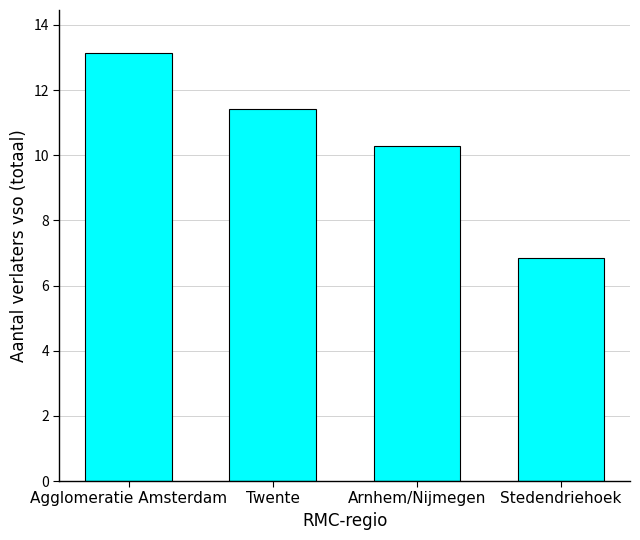

True or false: the data shows 13.1 at Agglomeratie Amsterdam.

True